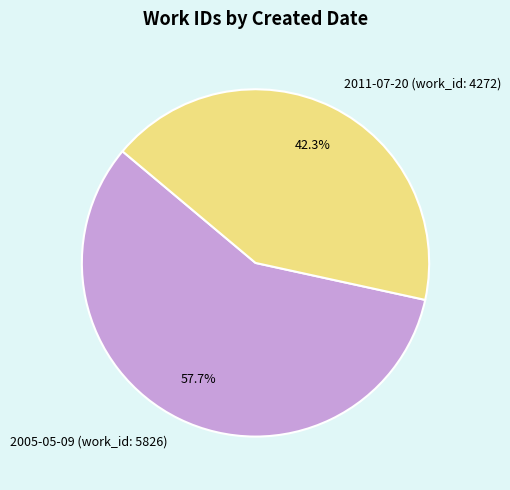

What is the largest slice in the pie chart?

2005-05-09 (work_id: 5826)